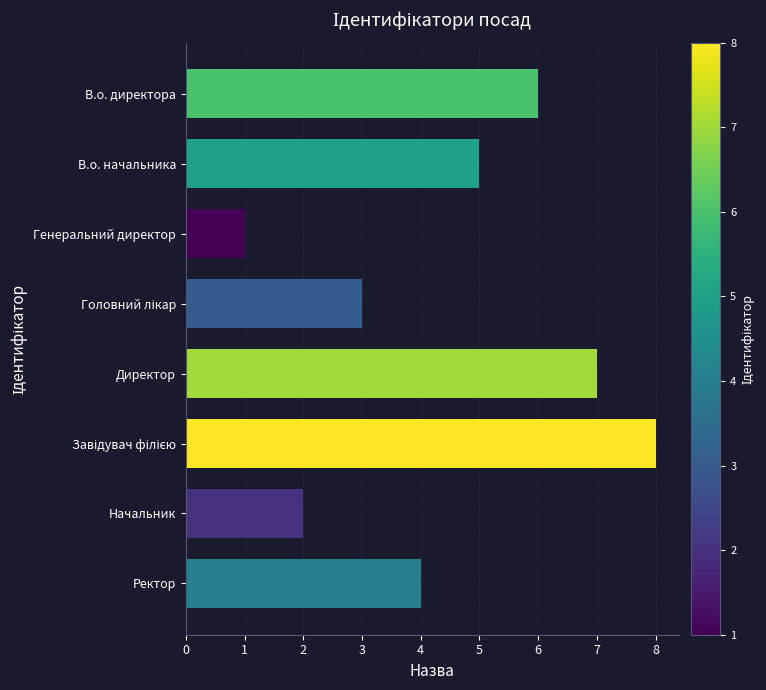

Does the chart contain stacked bars?

No